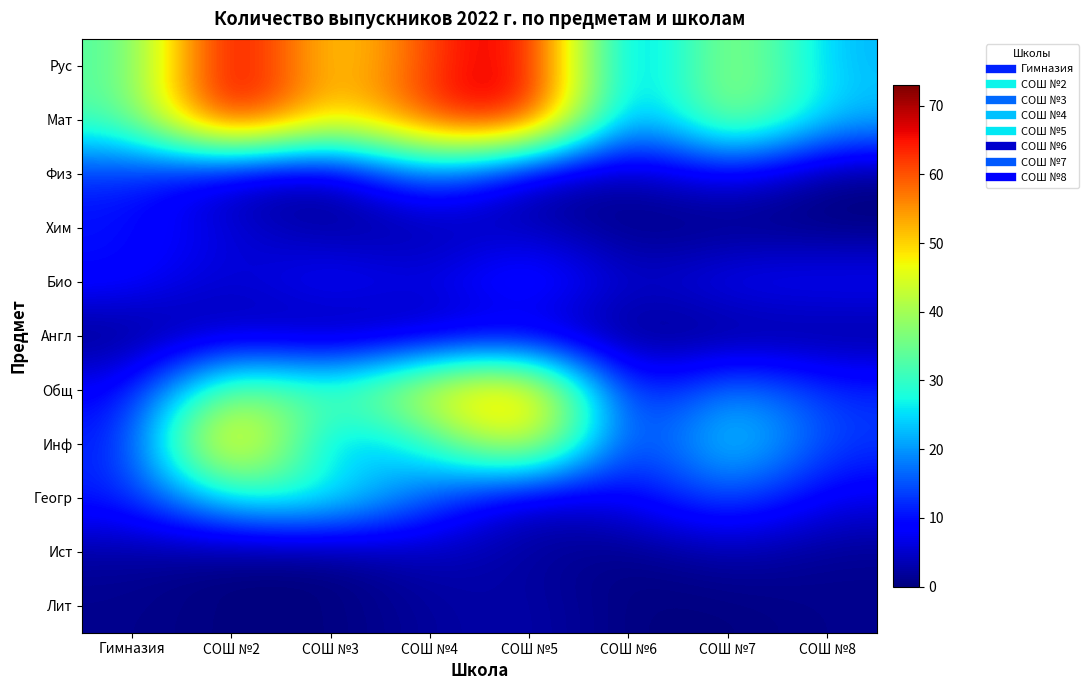

Reading right to left, what are all the values shown in this chart?

Рус: СОШ №8=22	СОШ №7=43	СОШ №6=14	СОШ №5=71	СОШ №4=62	СОШ №3=46	СОШ №2=73	Гимназия=32
Мат: СОШ №8=23	СОШ №7=43	СОШ №6=14	СОШ №5=71	СОШ №4=64	СОШ №3=46	СОШ №2=73	Гимназия=32
Физ: СОШ №8=0	СОШ №7=8	СОШ №6=2	СОШ №5=2	СОШ №4=19	СОШ №3=1	СОШ №2=3	Гимназия=12
Хим: СОШ №8=0	СОШ №7=0	СОШ №6=0	СОШ №5=4	СОШ №4=2	СОШ №3=1	СОШ №2=6	Гимназия=10
Био: СОШ №8=9	СОШ №7=9	СОШ №6=4	СОШ №5=14	СОШ №4=6	СОШ №3=11	СОШ №2=4	Гимназия=10
Англ: СОШ №8=1	СОШ №7=0	СОШ №6=0	СОШ №5=4	СОШ №4=3	СОШ №3=0	СОШ №2=4	Гимназия=0
Общ: СОШ №8=12	СОШ №7=21	СОШ №6=6	СОШ №5=59	СОШ №4=49	СОШ №3=31	СОШ №2=40	Гимназия=8
Инф: СОШ №8=13	СОШ №7=29	СОШ №6=8	СОШ №5=52	СОШ №4=28	СОШ №3=18	СОШ №2=61	Гимназия=10
Геогр: СОШ №8=7	СОШ №7=16	СОШ №6=8	СОШ №5=3	СОШ №4=15	СОШ №3=30	СОШ №2=28	Гимназия=11
Ист: СОШ №8=1	СОШ №7=3	СОШ №6=0	СОШ №5=2	СОШ №4=4	СОШ №3=0	СОШ №2=0	Гимназия=2
Лит: СОШ №8=1	СОШ №7=0	СОШ №6=0	СОШ №5=3	СОШ №4=2	СОШ №3=0	СОШ №2=0	Гимназия=1